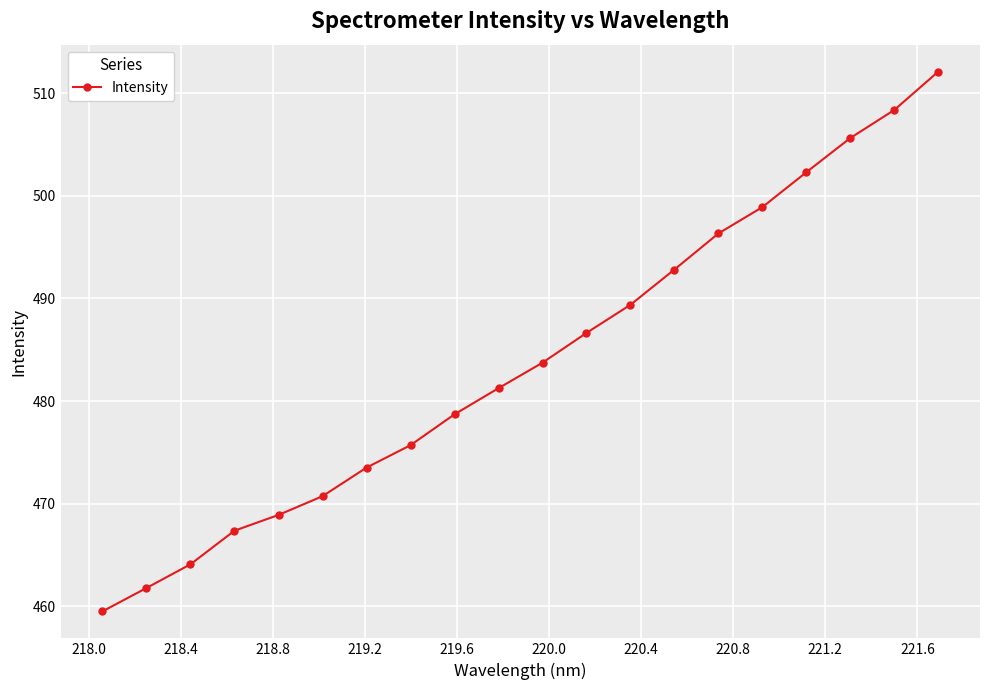

How many data points are above 483?

10